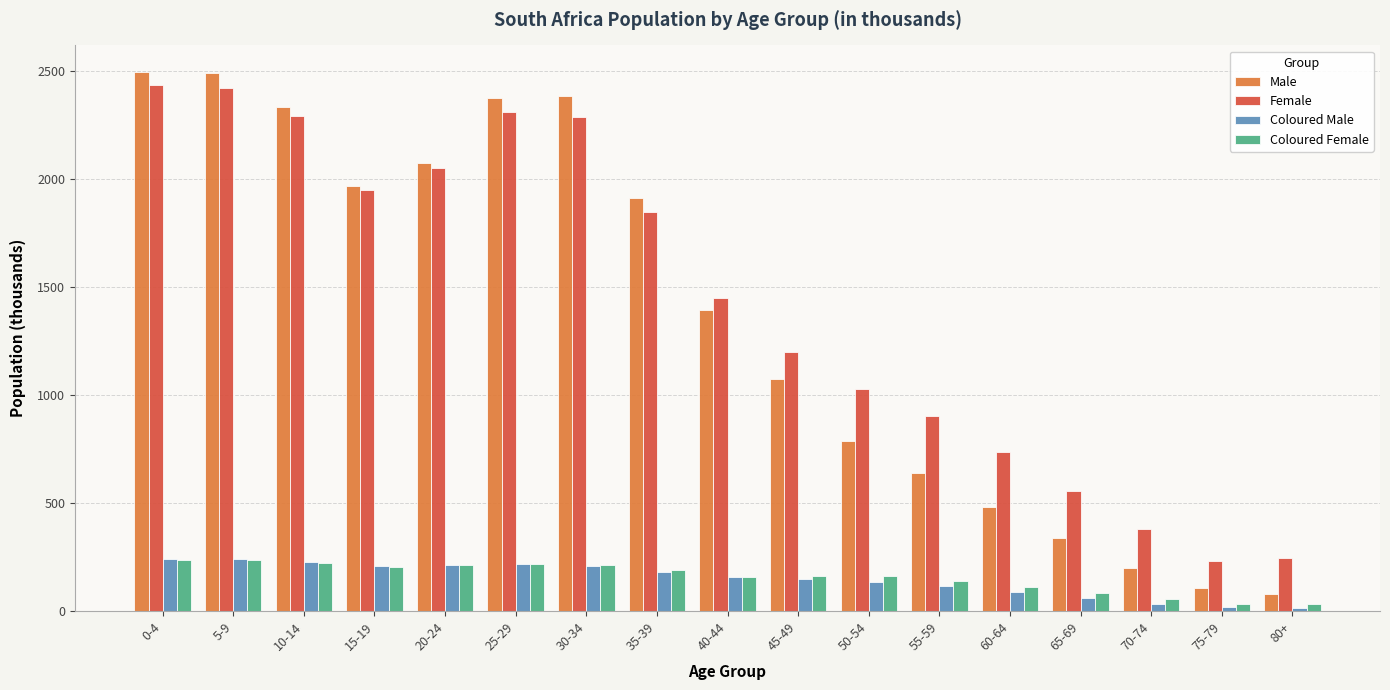

Count the number of categories in the chart.

17